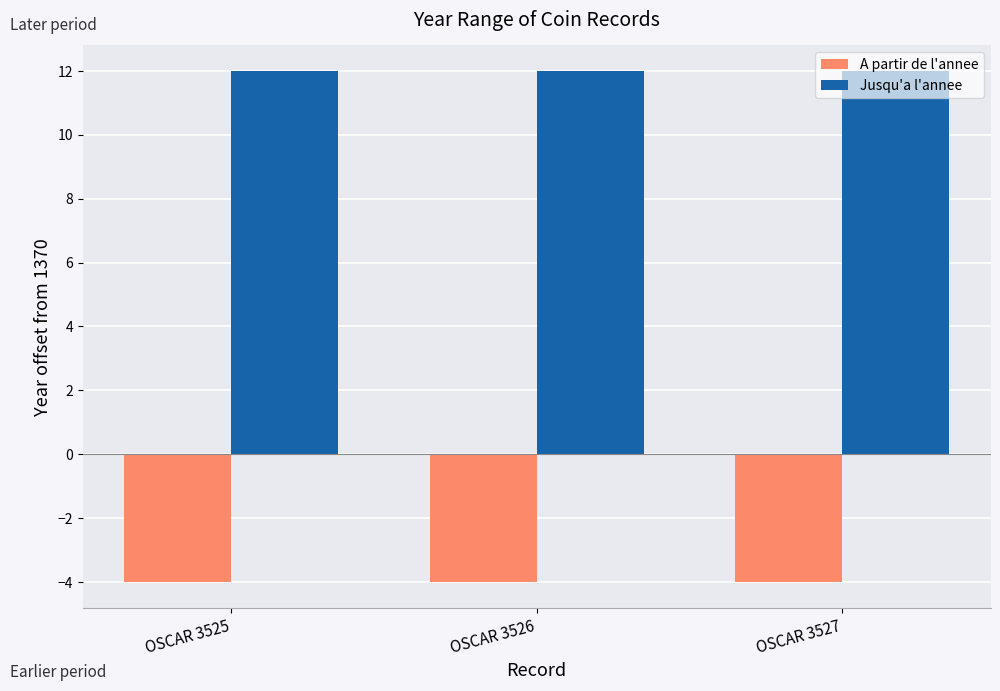

The value of Jusqu'a l'annee at OSCAR 3526 is 20. True or false?

False